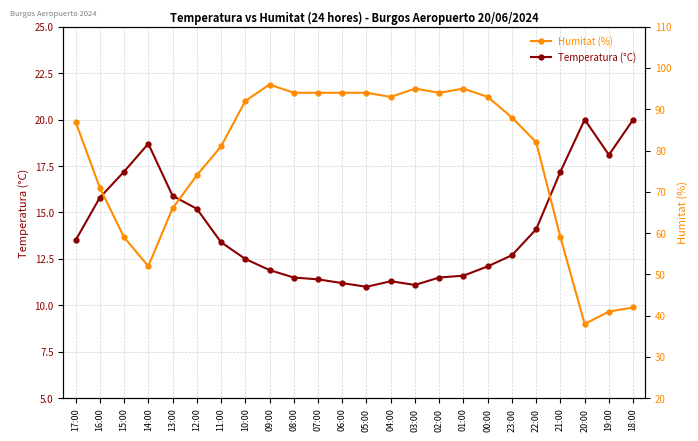

What is the highest value of the Temperatura (°C) series?

20.0